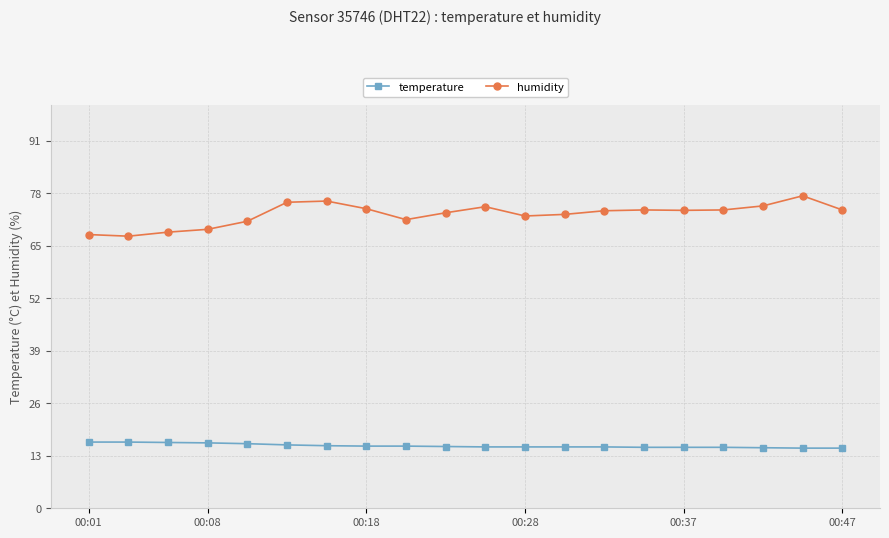

List the series in order of their peak value, lowest first.

temperature, humidity